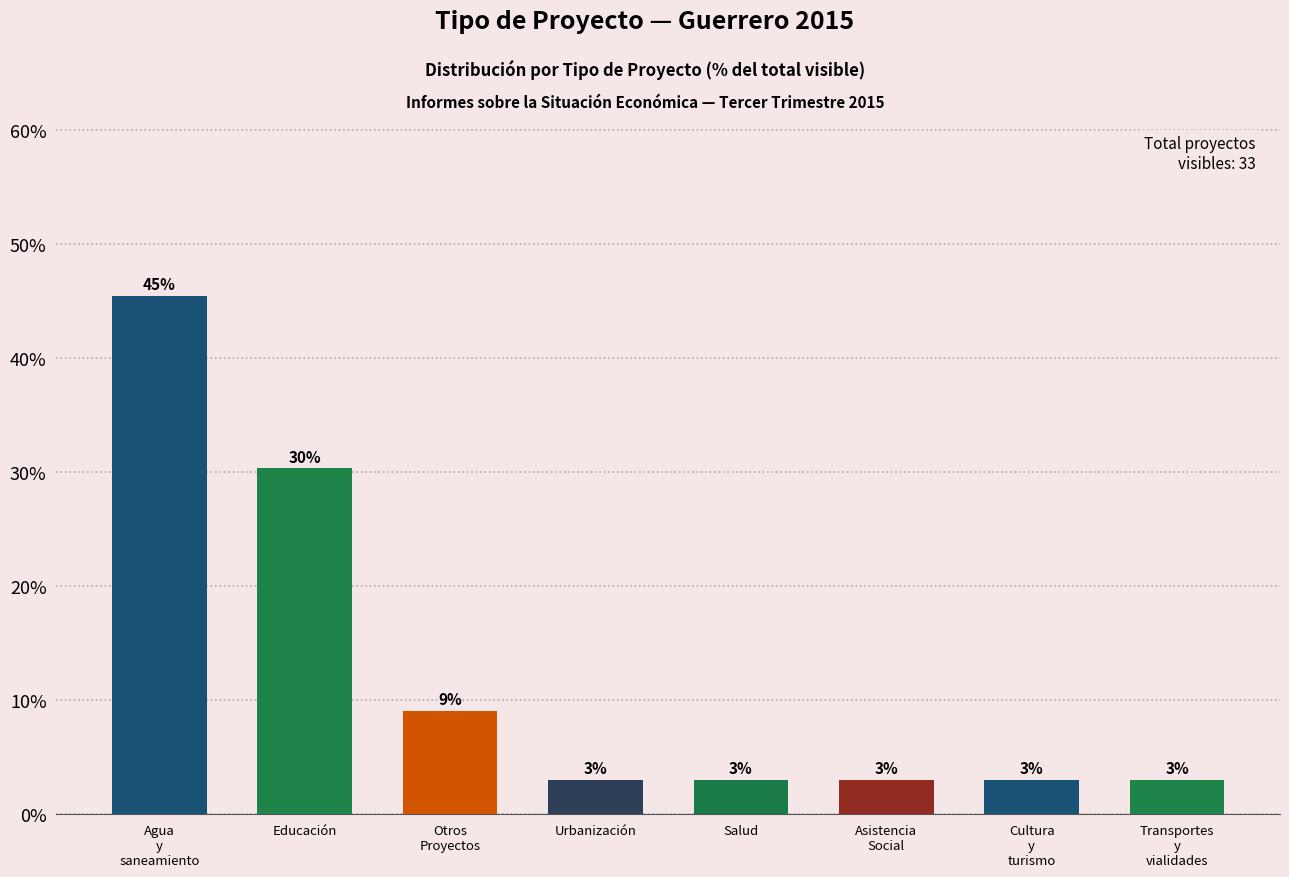

What is the greatest value displayed?

45.5